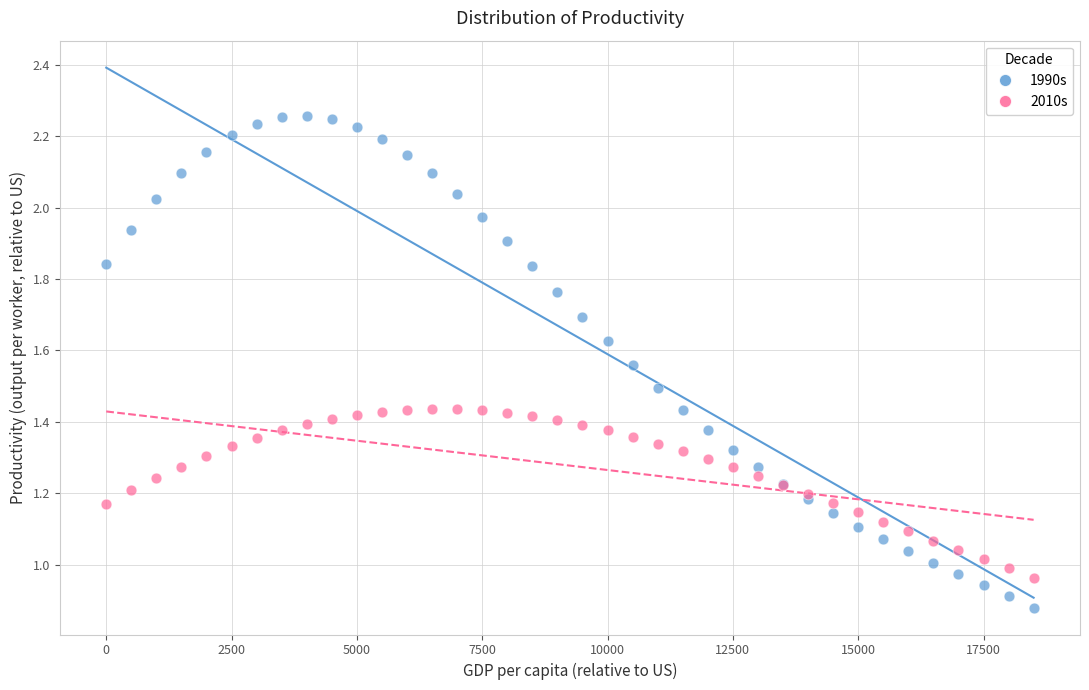

Which series reaches the maximum Y coordinate?

1990s